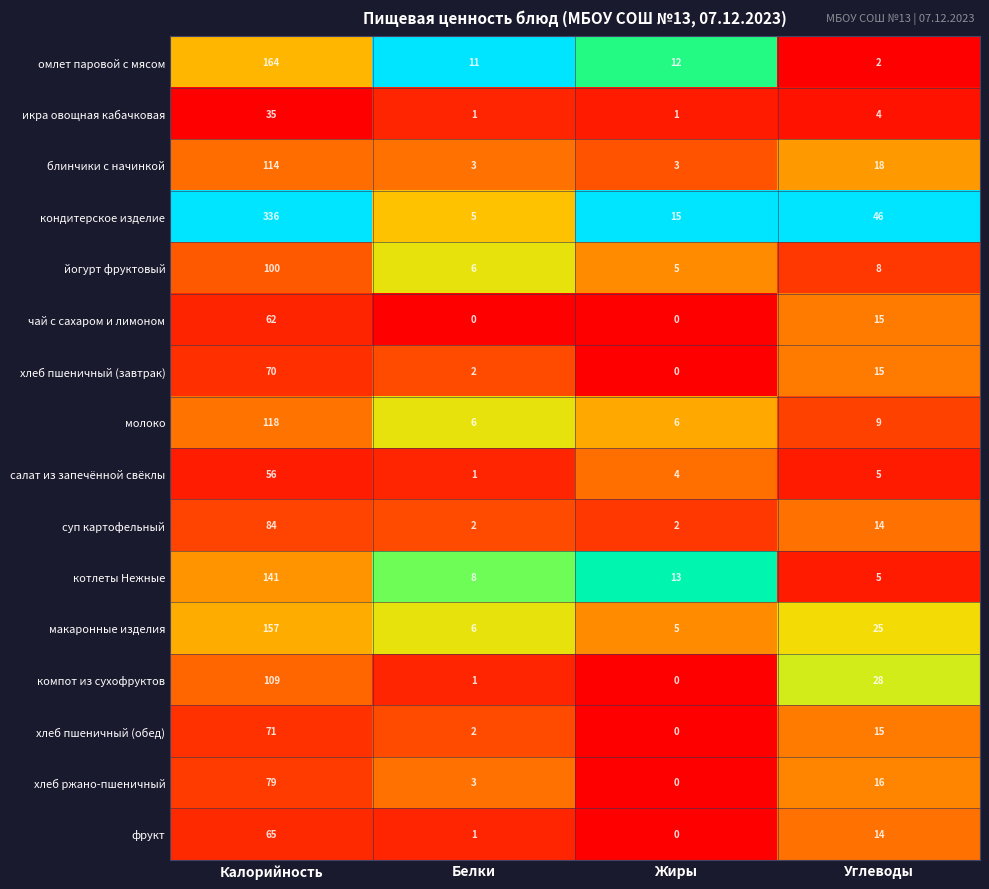

Where is суп картофельный nearest to the value 43?

Углеводы